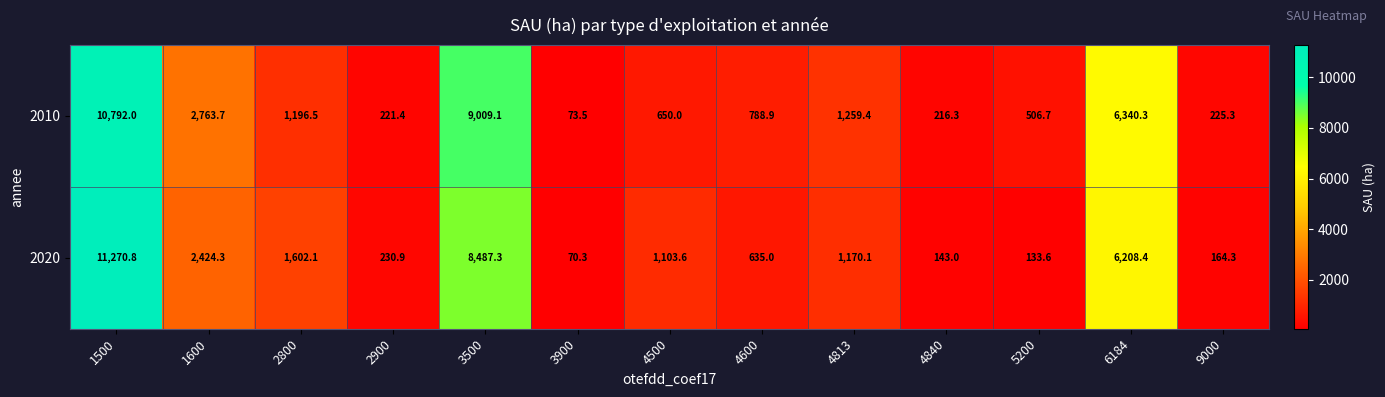

True or false: 2020 has a value of 6208.4 at 6184.

True